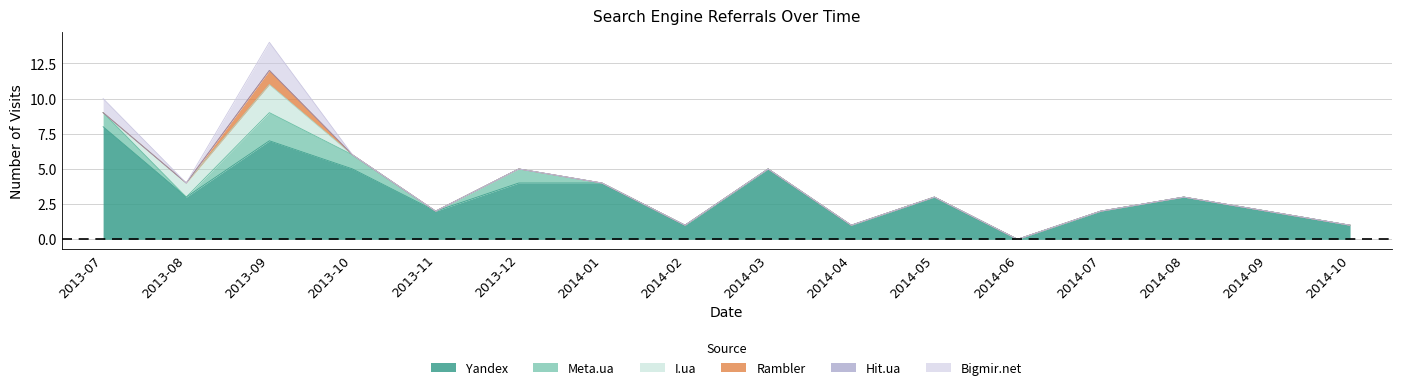

What position from the right is 2013-08?

15